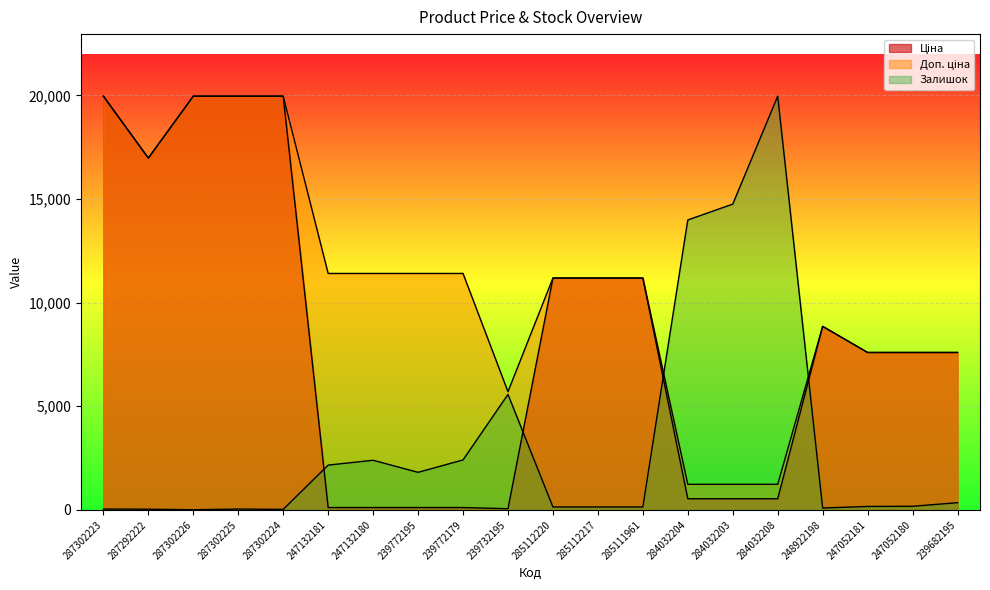

Which category has the lowest value in the Залишок series?

287302226